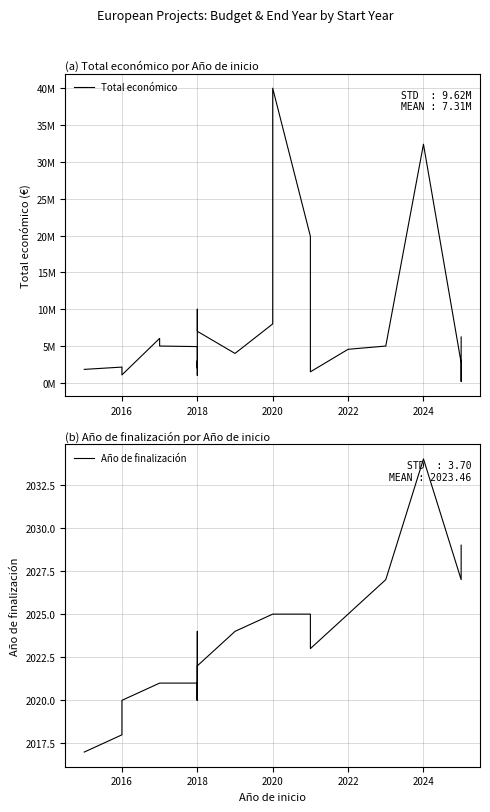

What is the sum of all Total económico values?

175501415